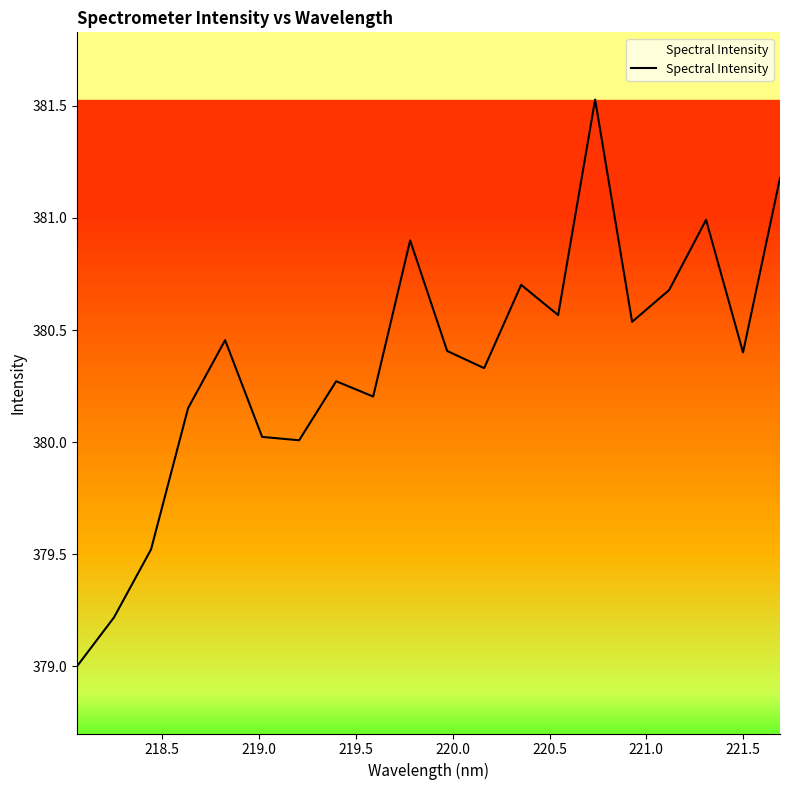

How many lines are shown in the chart?

1